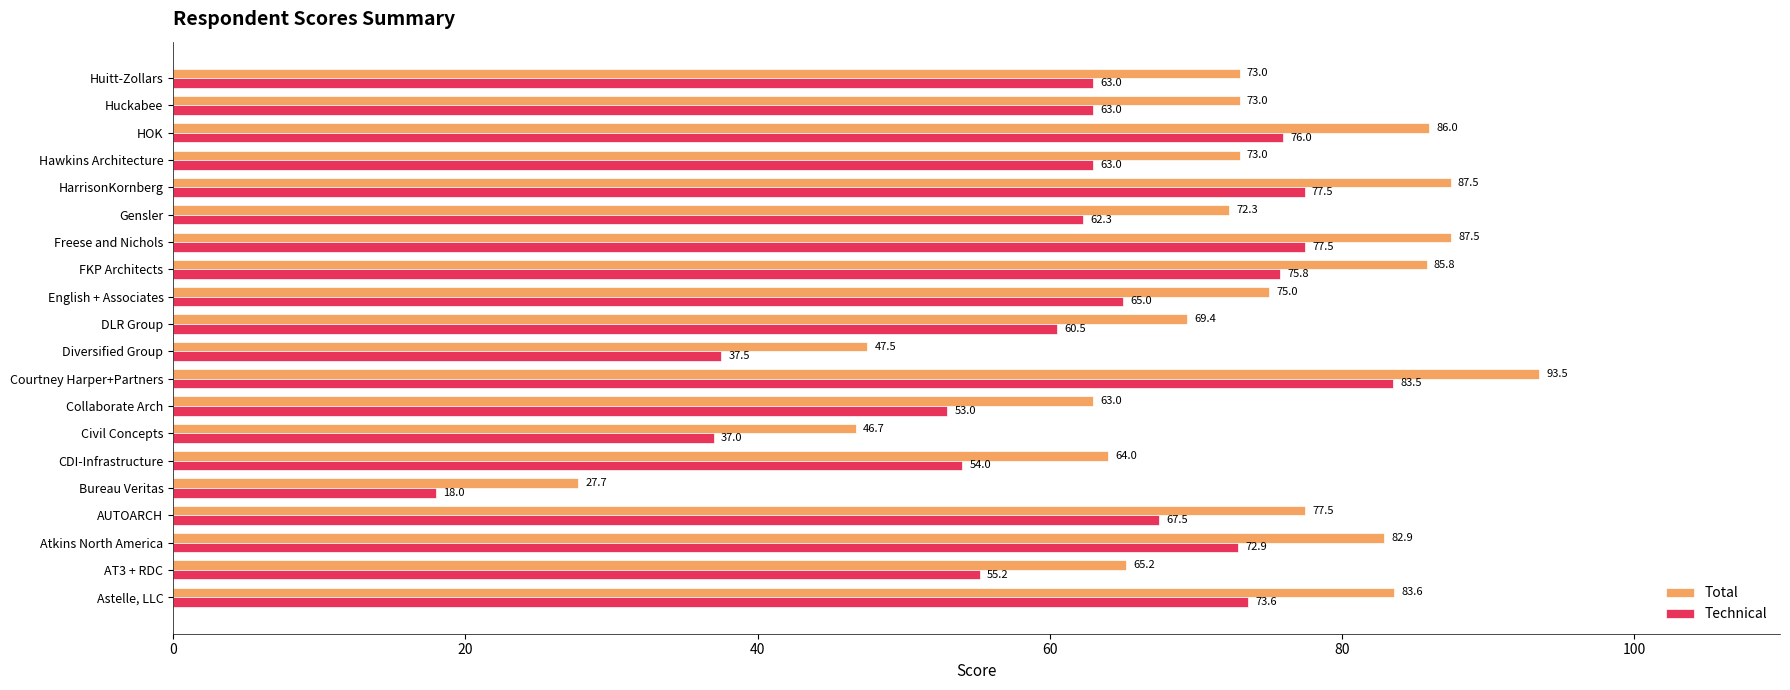

What is the total value across all series at English + Associates?

140.0